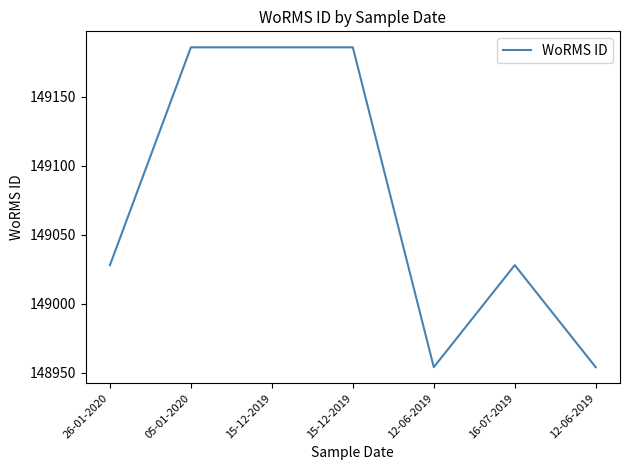

Is this an area chart (filled region under the line)?

No